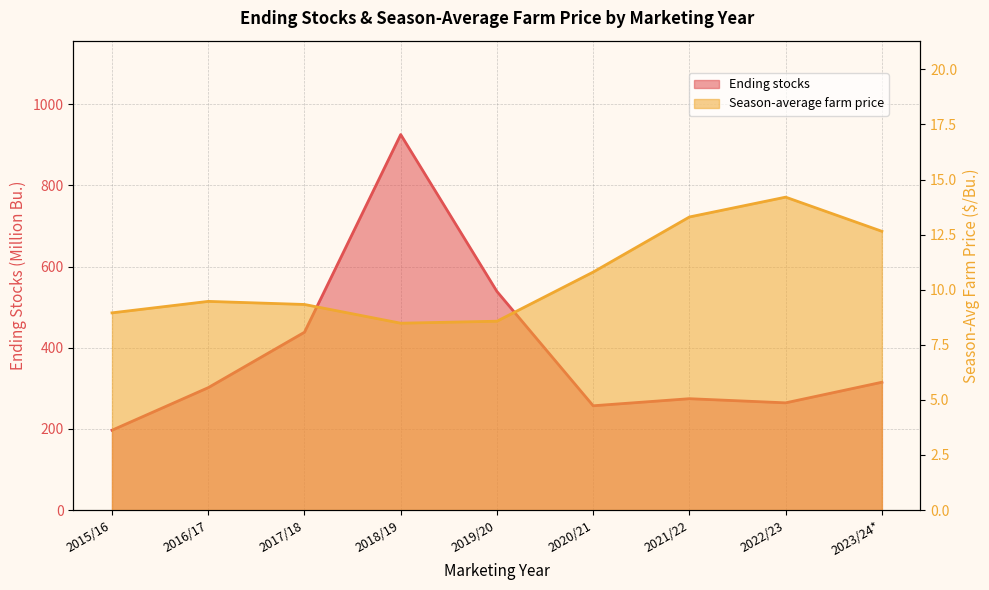

What is the average value of the Season-average farm price series?

10.6